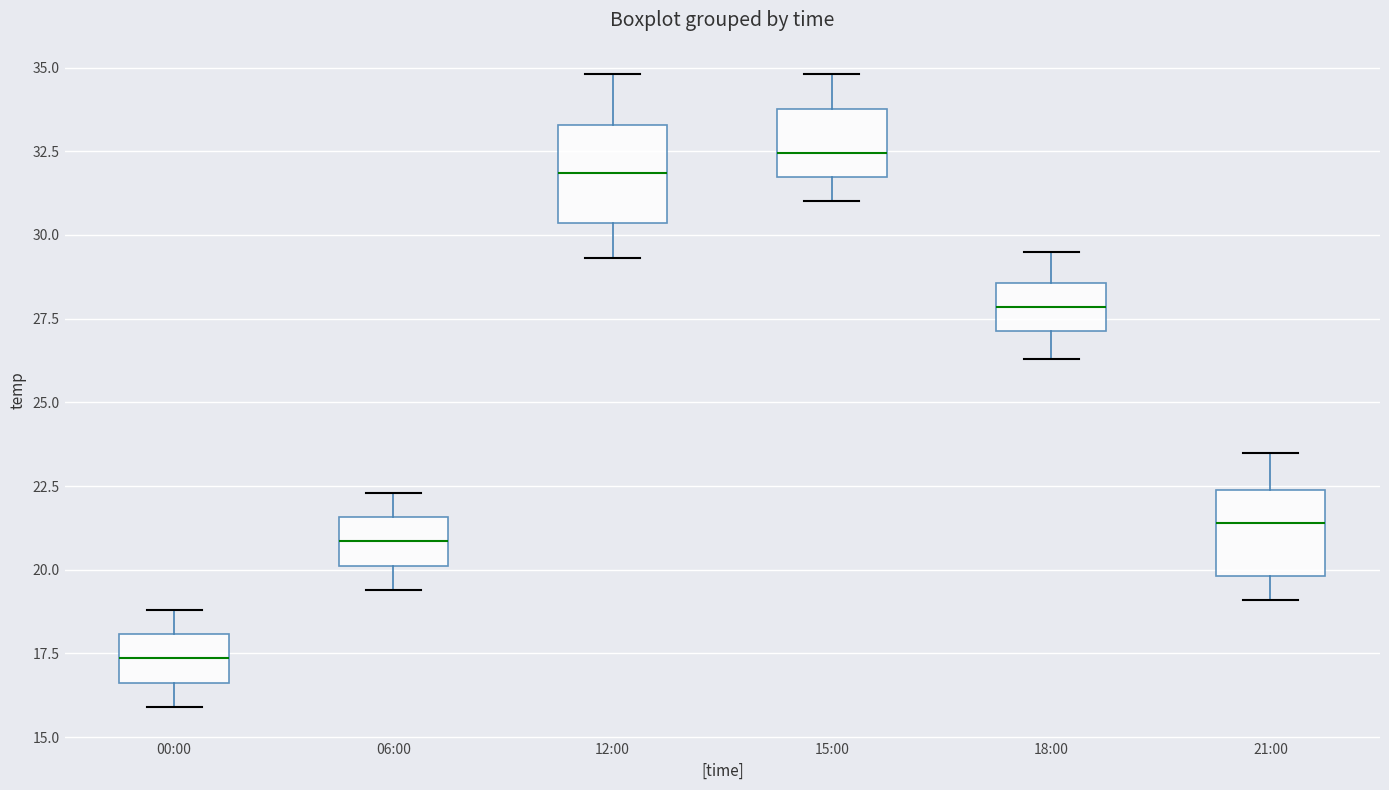

Reading left to right, transcribe this box plot: for each box, give where its median line is, the range the box spans, and where its two whiskers end, as read against the y-axis. The values are not printed on the chart, so give them approximately, as read against the axis.

00:00: median 17.5, box 16.5 to 18.0, whiskers 16.0 to 19.0
06:00: median 21.0, box 20.0 to 21.5, whiskers 19.5 to 22.5
12:00: median 32.0, box 30.5 to 33.5, whiskers 29.5 to 35.0
15:00: median 32.5, box 31.5 to 34.0, whiskers 31.0 to 35.0
18:00: median 28.0, box 27.0 to 28.5, whiskers 26.5 to 29.5
21:00: median 21.5, box 20.0 to 22.5, whiskers 19.0 to 23.5